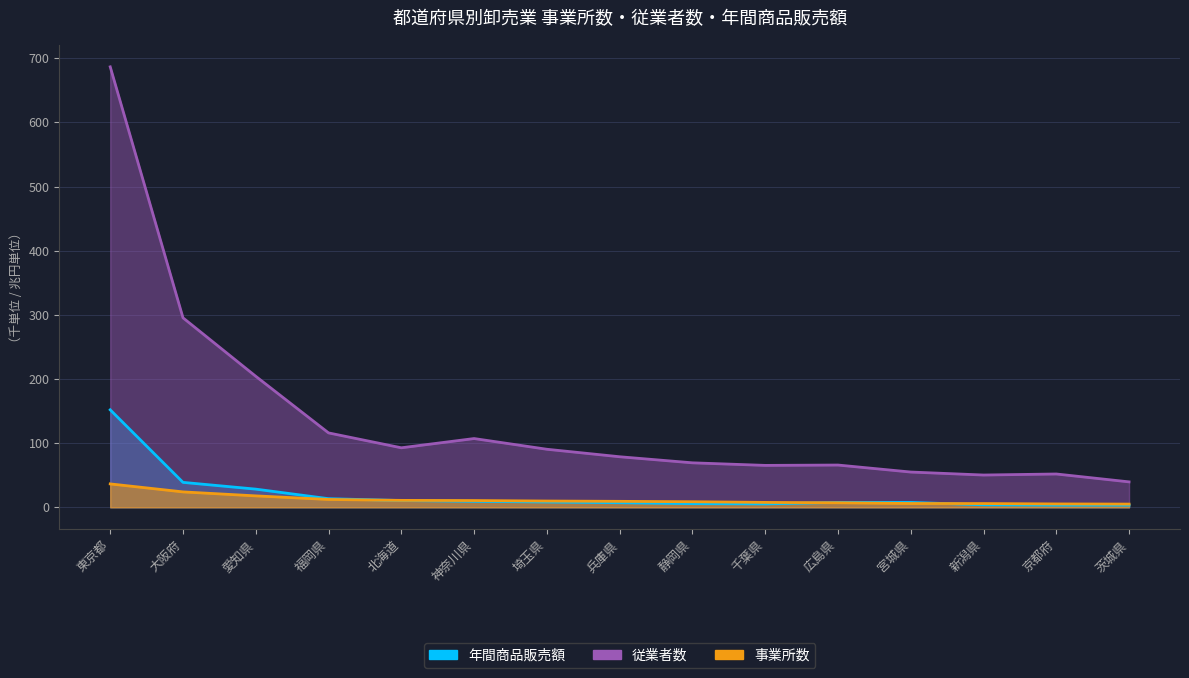

What is the difference between the maximum and minimum values in the 事業所数 series?

31.5